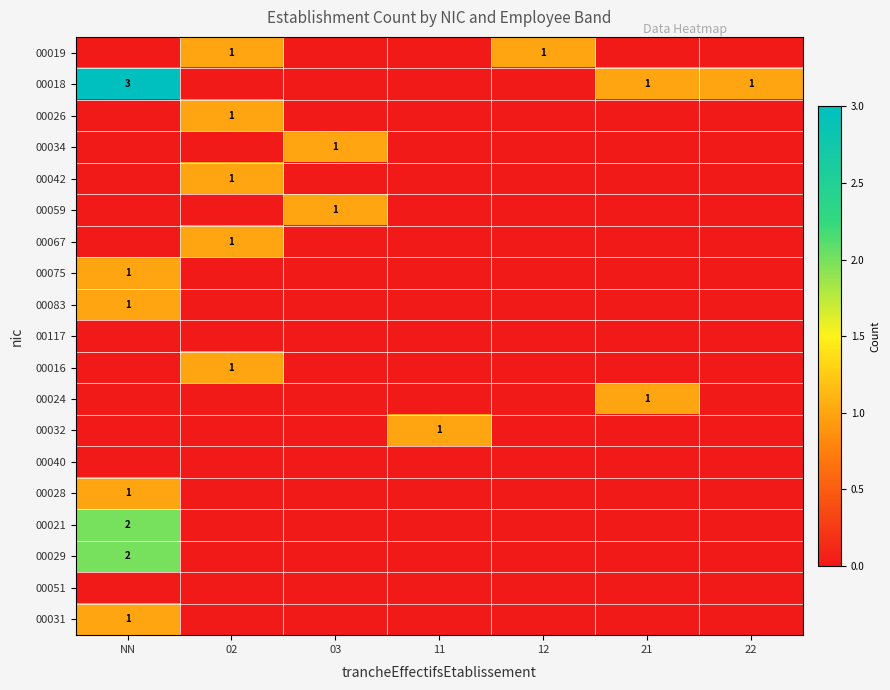

Rank the categories by 00083 value from lowest to highest.

02, 03, 11, 12, 21, 22, NN